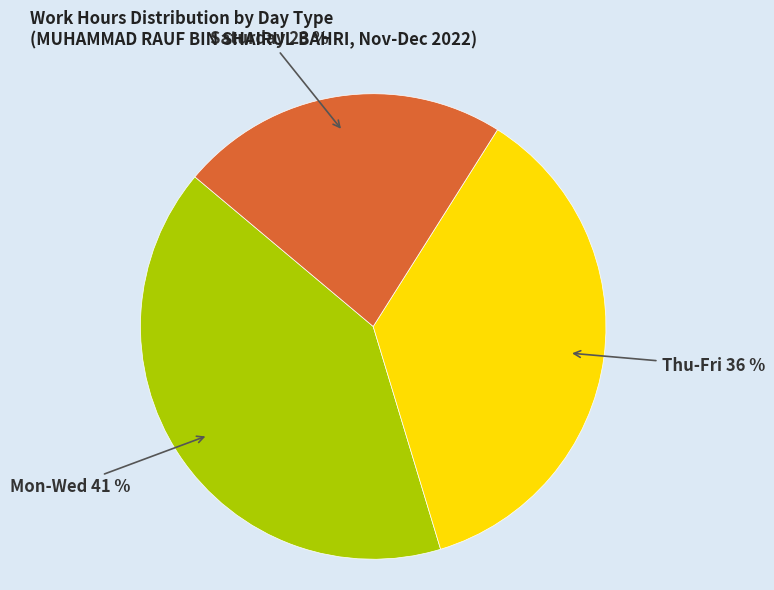

To the nearest percent, what is the combined percentage of Mon-Wed and Thu-Fri?

77%